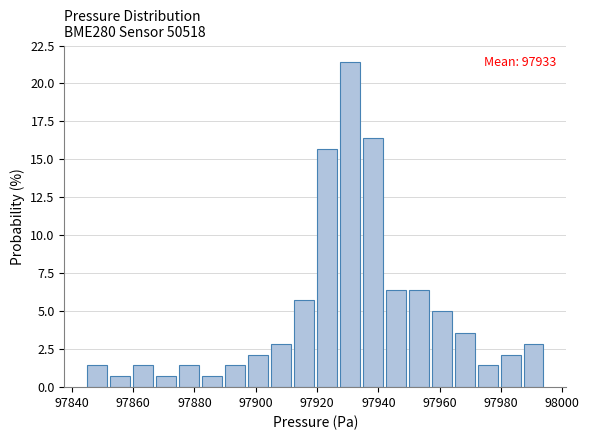

Read against the x-axis, roughly where is the centre of the tallest bar?

97930